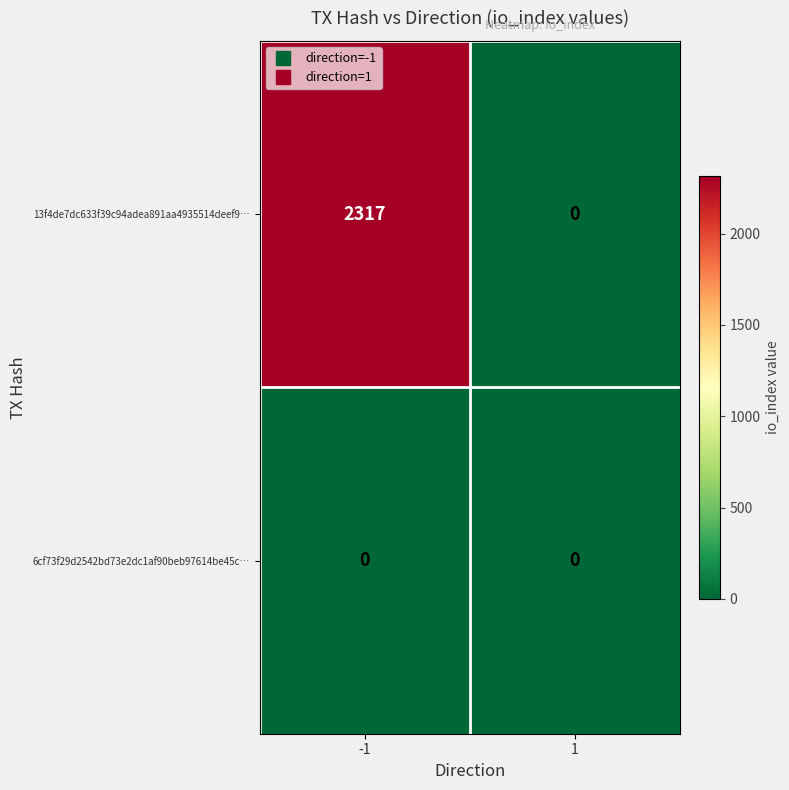

Between -1 and 1, which series saw the biggest shift?

13f4de7dc633f39c94adea891aa4935514deef9…